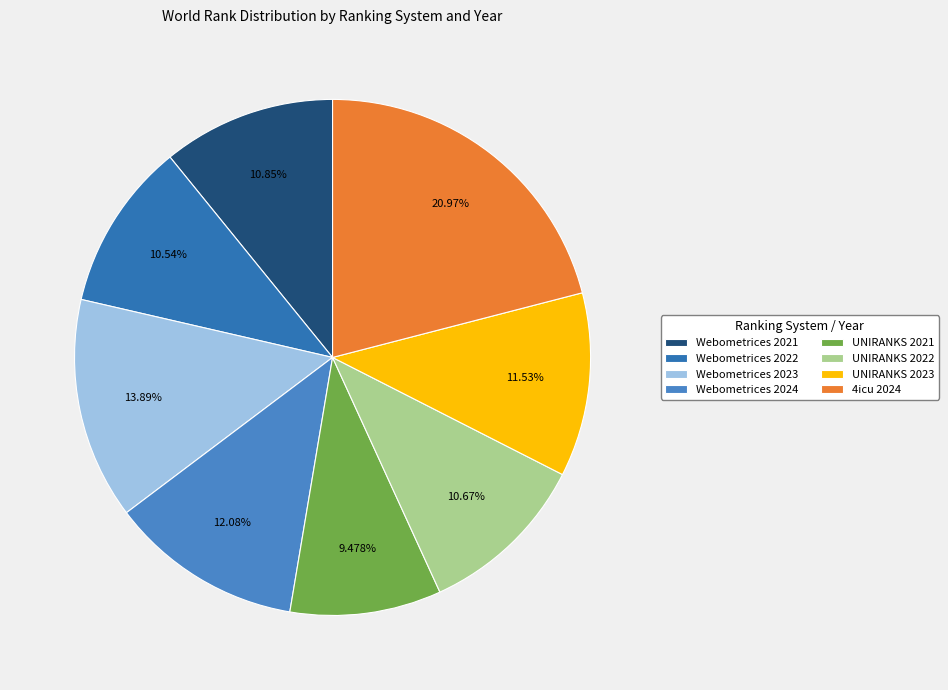

Count the number of slices in the pie.

8